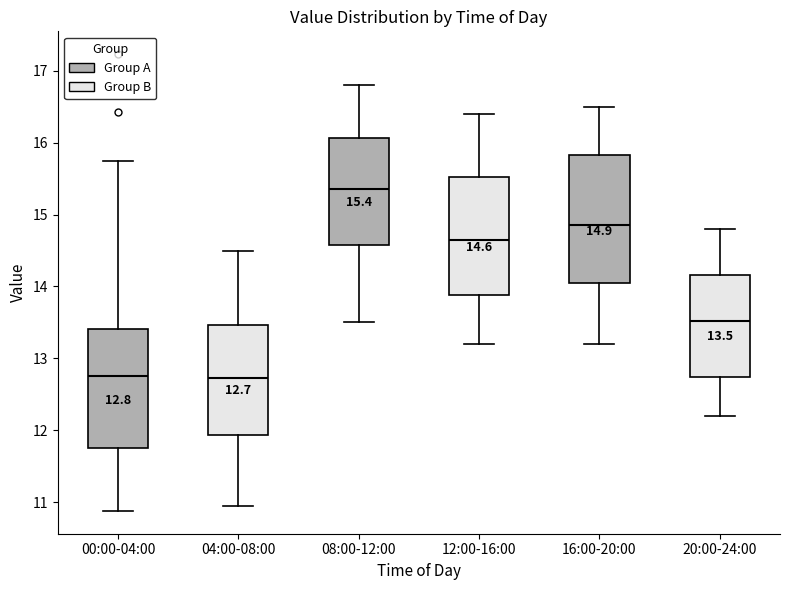

Comparing the boxes themselves (not the whiskers), which one is the tallest?

16:00-20:00